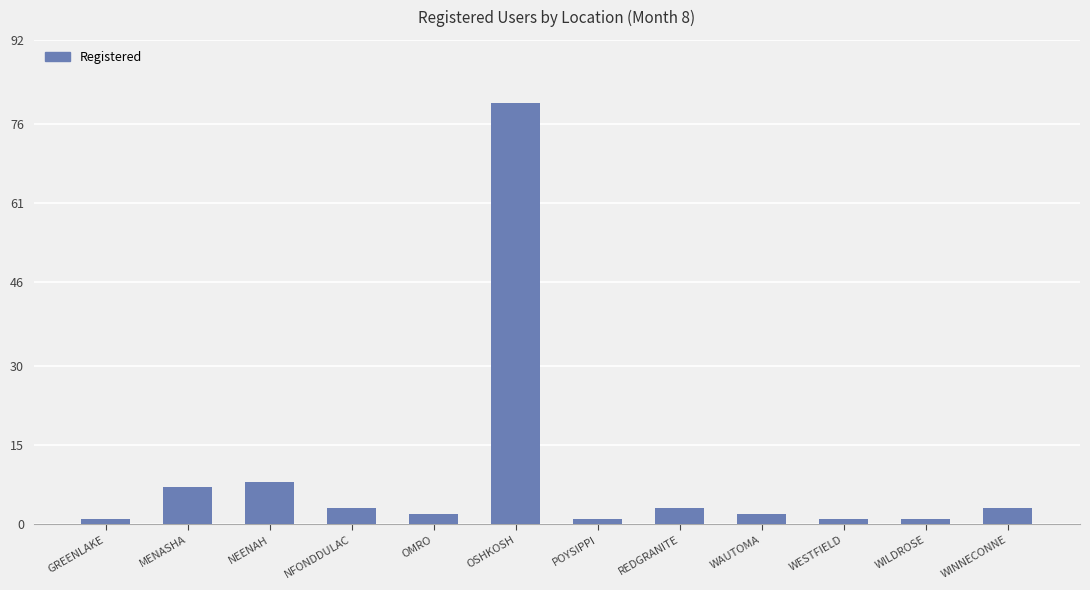

How many data points are less than 3?

6